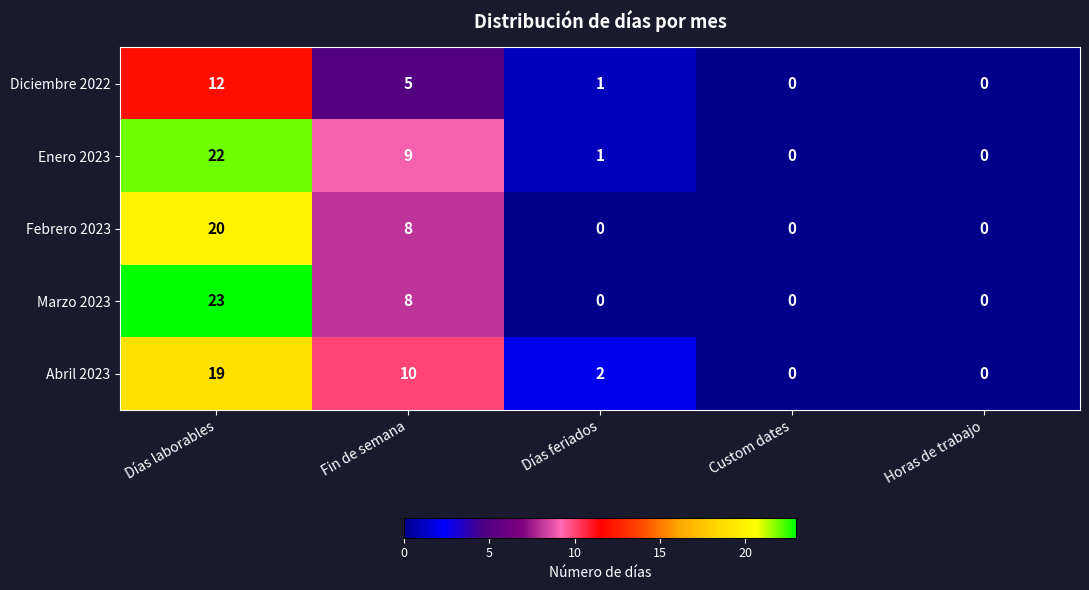

True or false: Febrero 2023 has a value of 13 at Fin de semana.

False